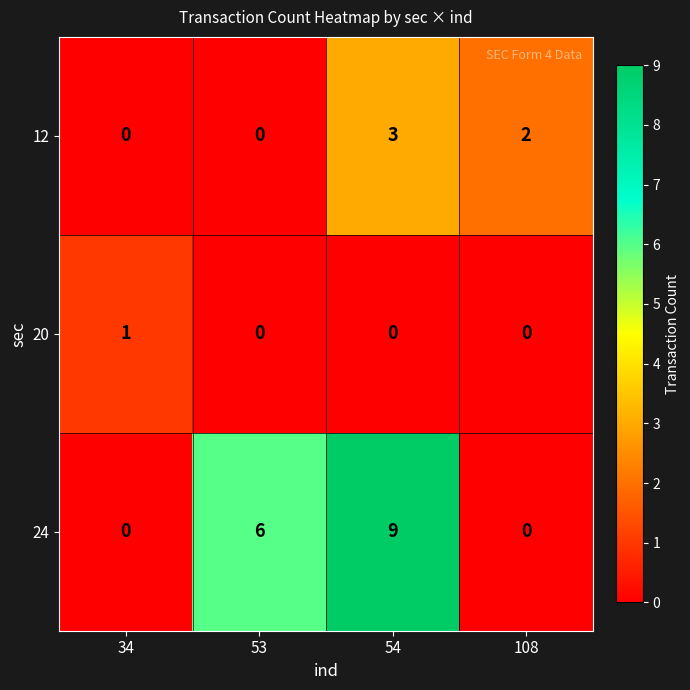

Which series has the largest total across all categories?

24